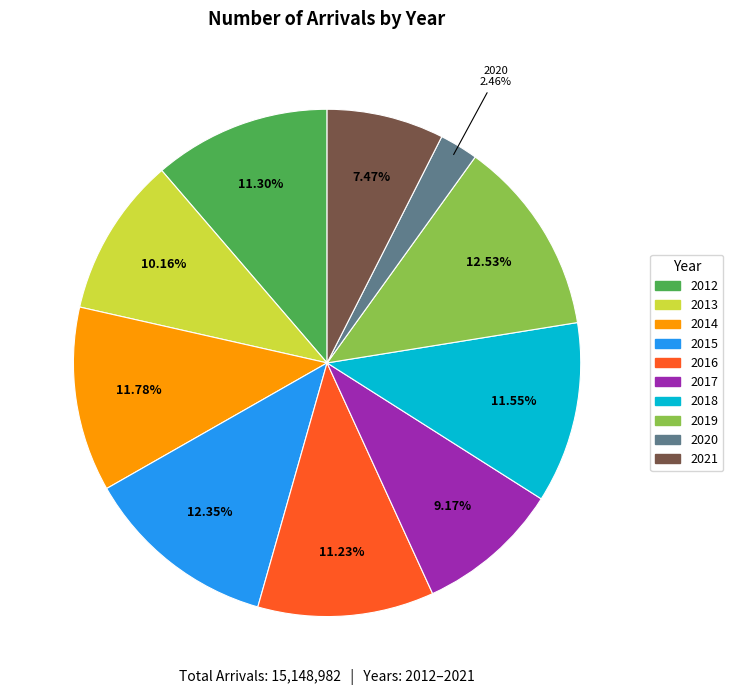

How much of the chart is everything except 2012?

88.7%